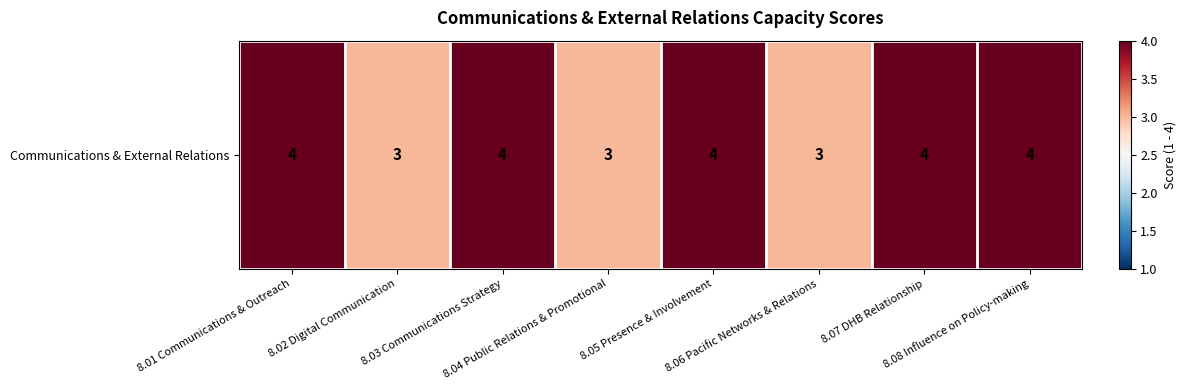

Approximately how many times larger is the value at 8.05 Presence & Involvement compared to 8.06 Pacific Networks & Relations?

1.3